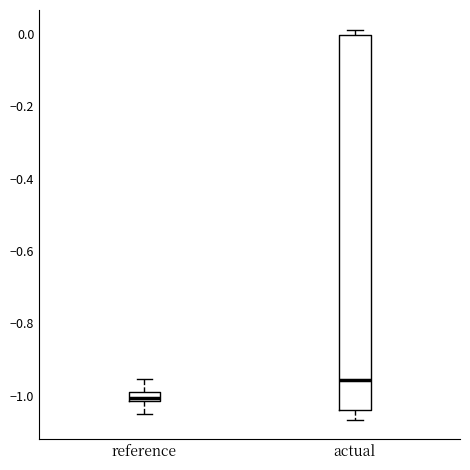

Which box's median line is the highest?

actual